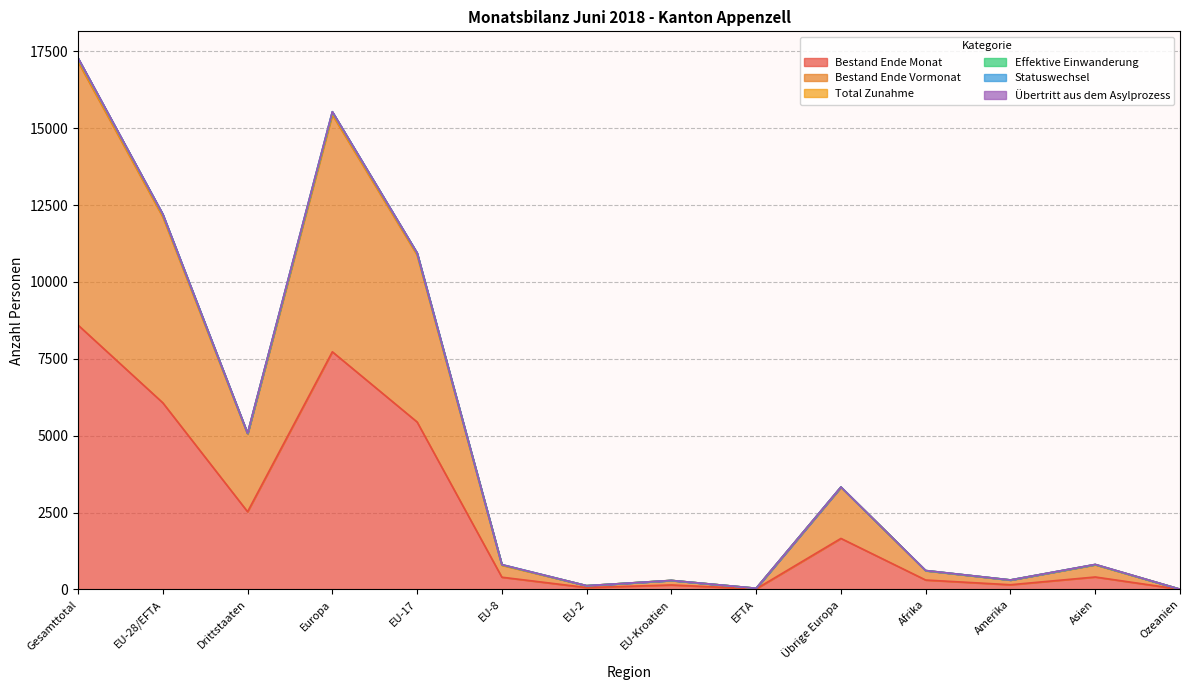

In Bestand Ende Monat, how many points are lower than both neighbors (excluding endpoints)?

4